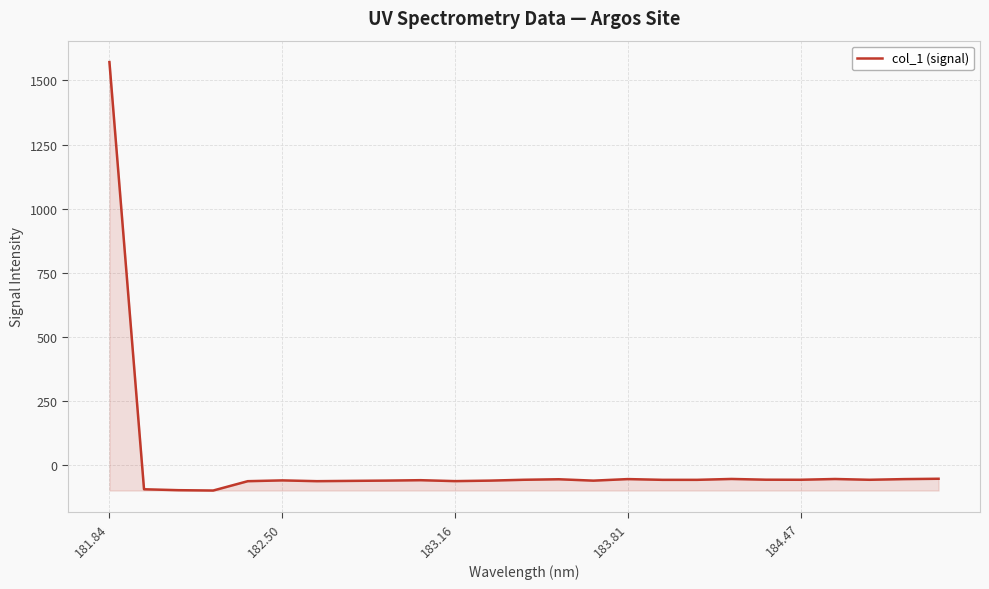

What is the smallest value displayed?

-97.7